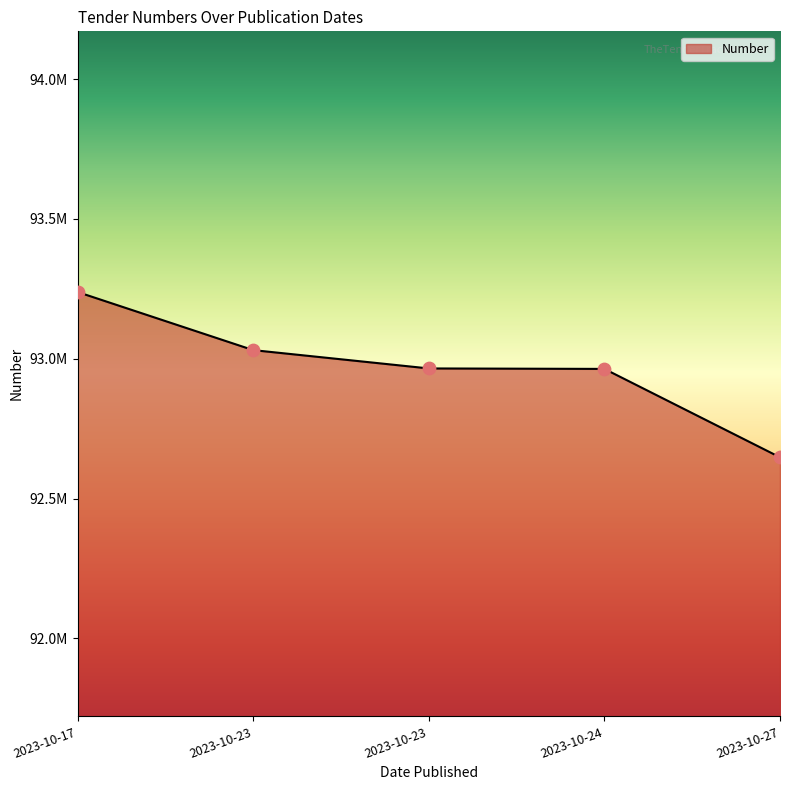

What is the change in value from 2023-10-23 to 2023-10-24?

-67181